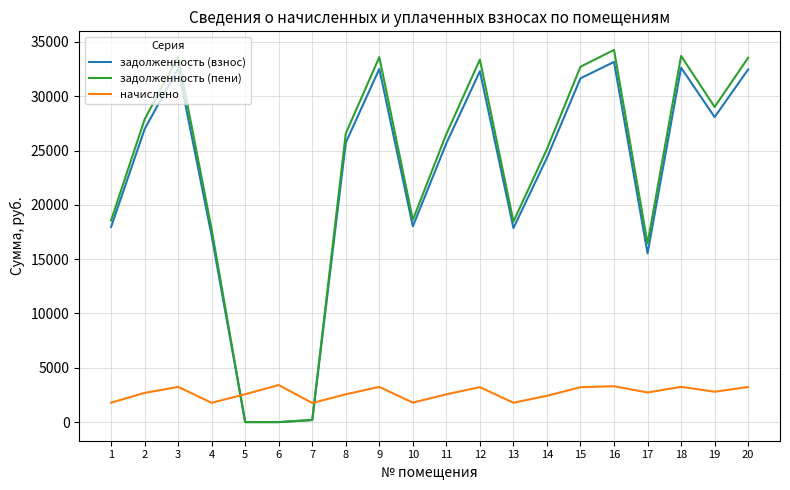

Does the chart have visible grid lines?

Yes